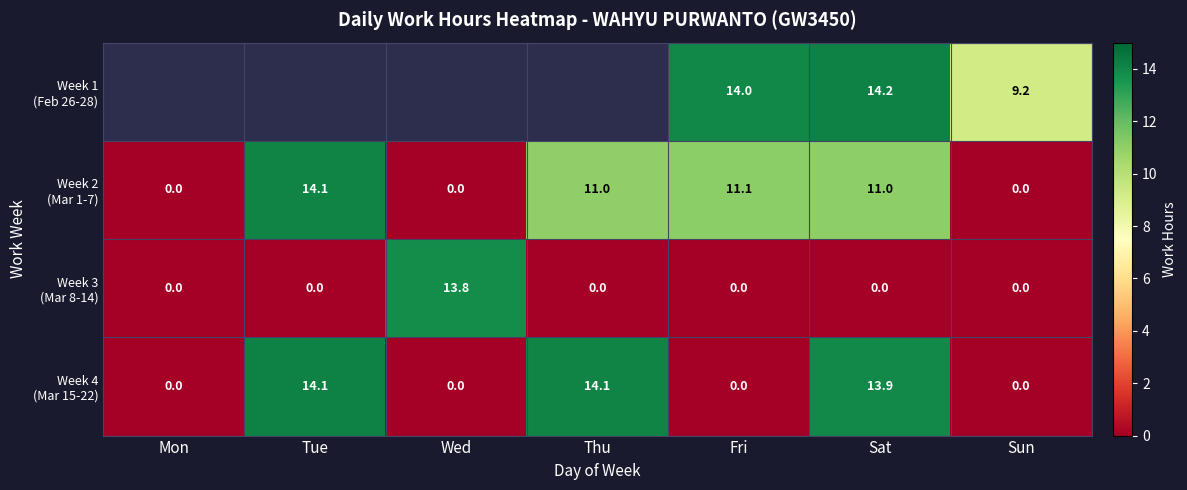

What is the maximum value shown in the chart?

14.2